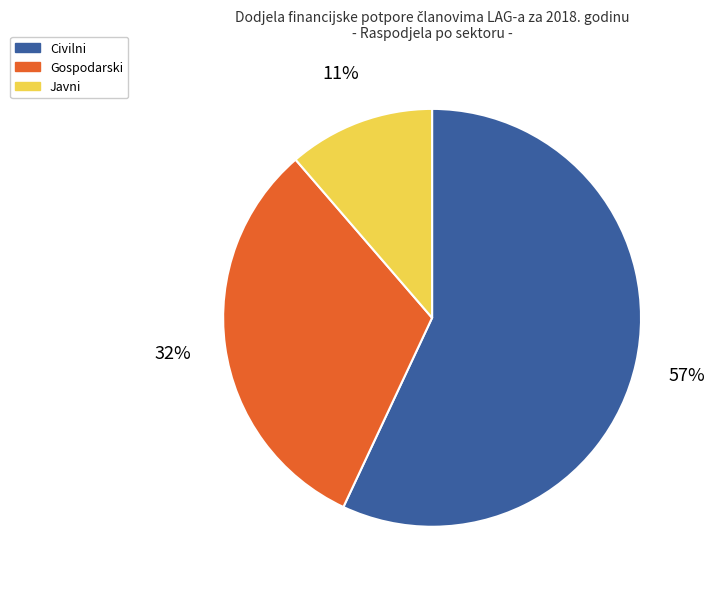

Is there a majority slice in this chart?

Yes